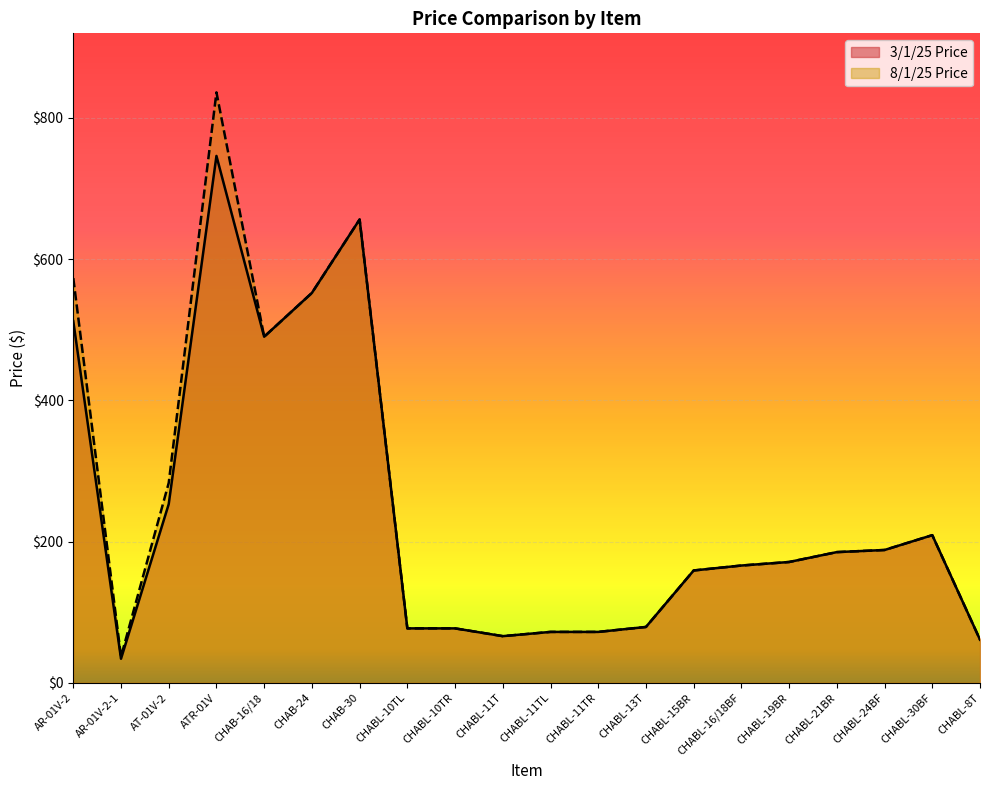

What is the label of the 4th point from the left?

ATR-01V